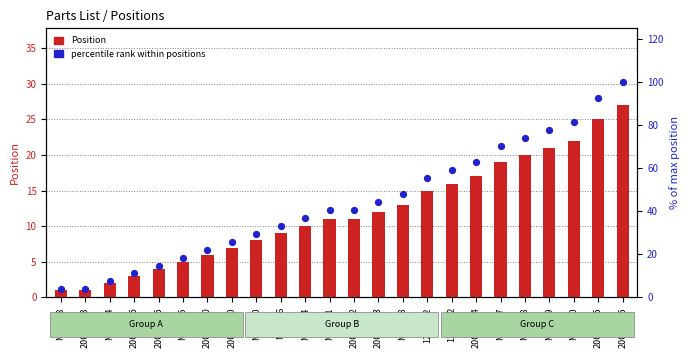

Is the value of Position at 20002825 greater than the value of percentile rank within positions at M69634?

No